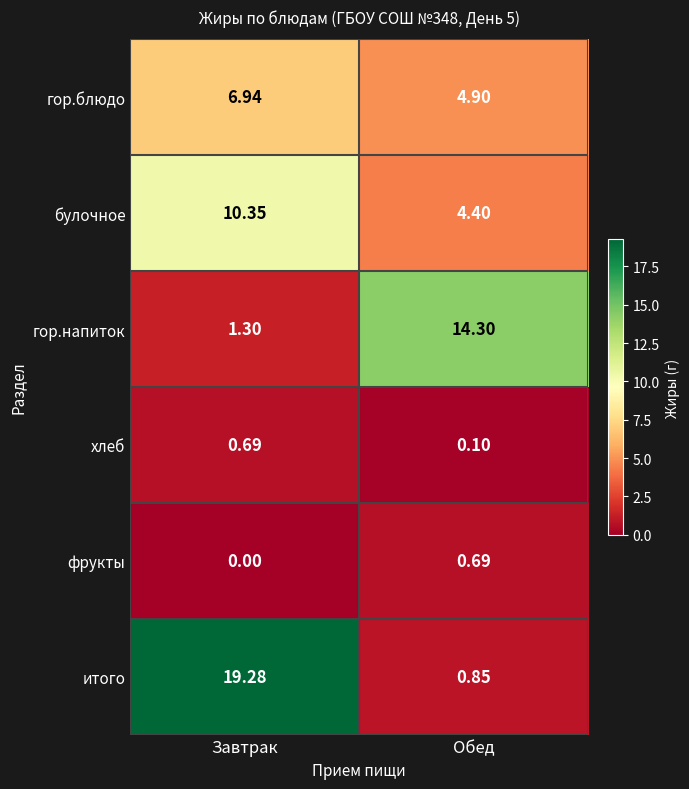

What is the maximum value shown in the chart?

19.3